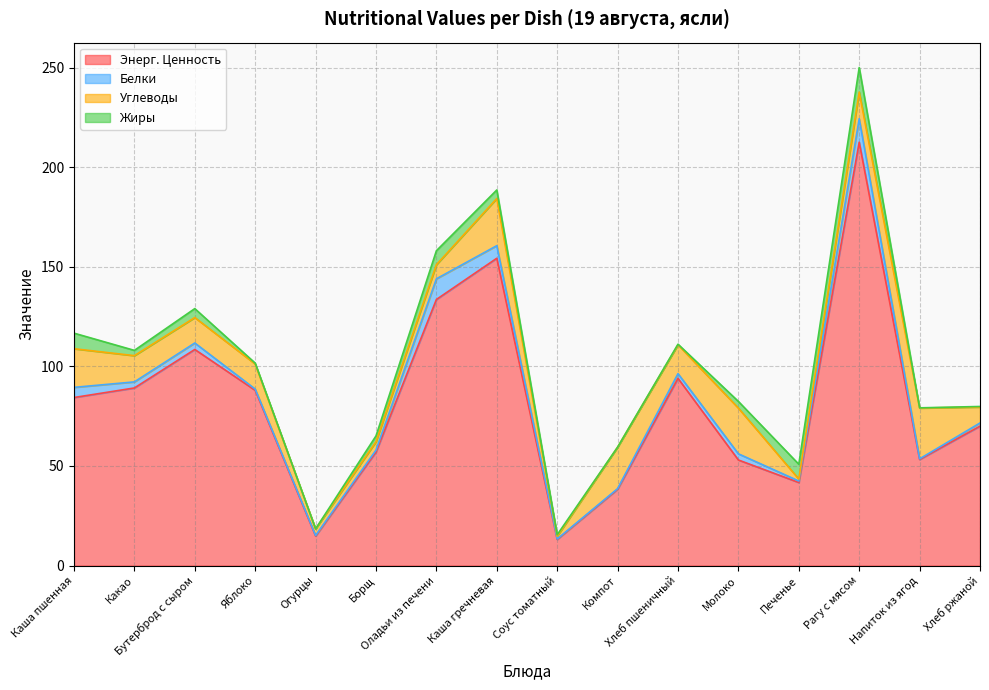

List the series in order of their peak value, highest first.

Энерг. Ценность, Углеводы, Жиры, Белки